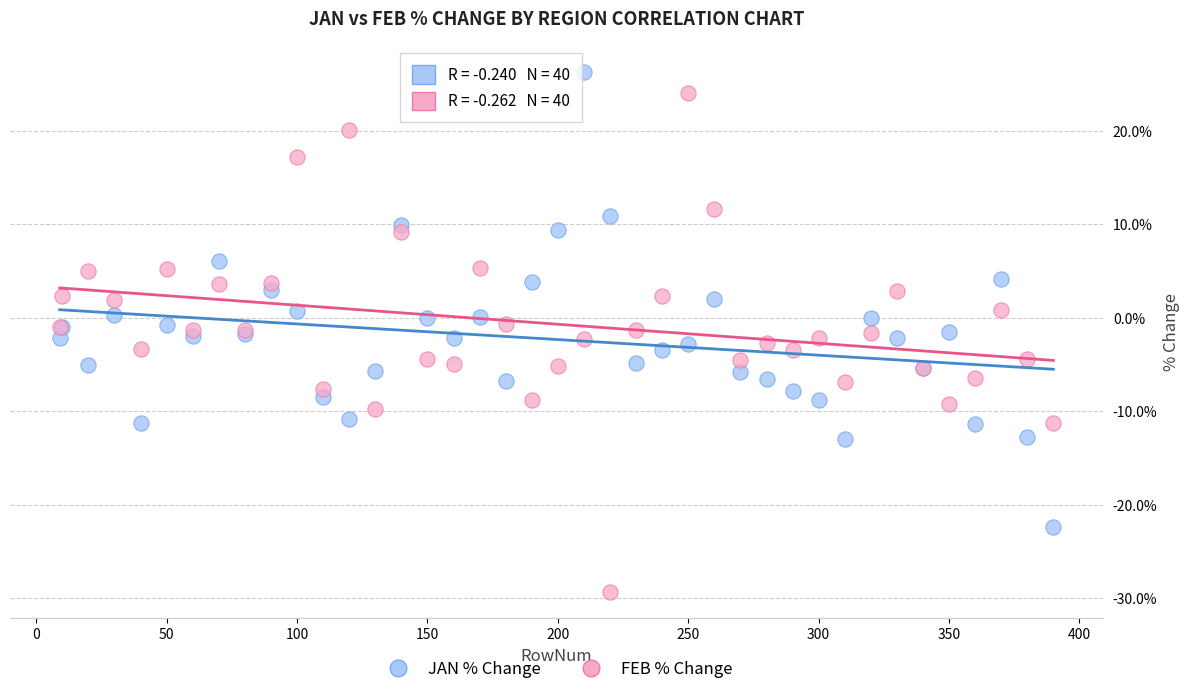

Which series reaches the minimum Y coordinate?

FEB % Change